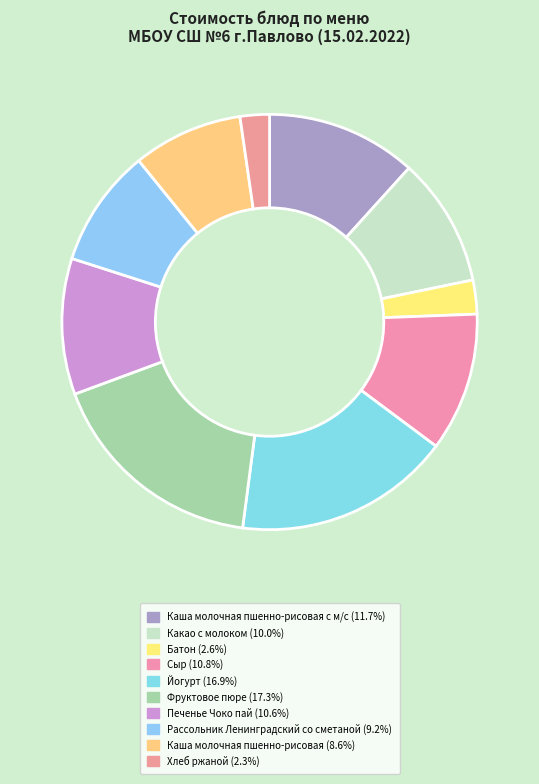

Count the number of slices in the pie.

10